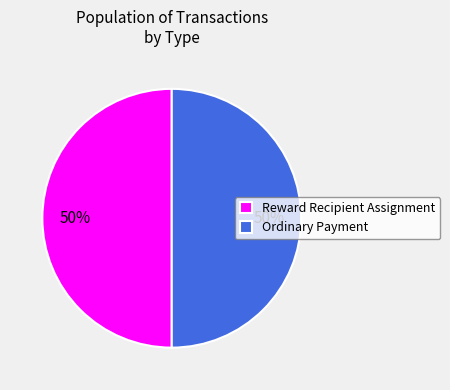

What is the ratio of the value at Reward Recipient Assignment to the value at Ordinary Payment?

1.0